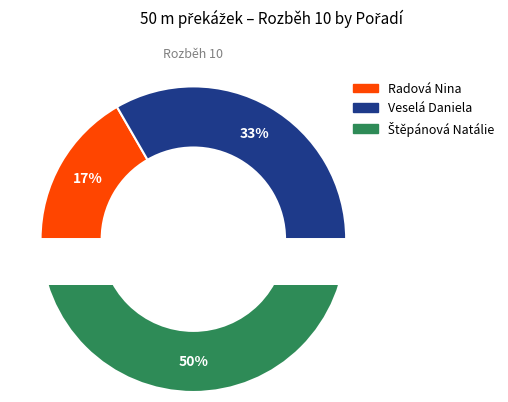

Is it true that Štěpánová Natálie is 60% of the pie?

False